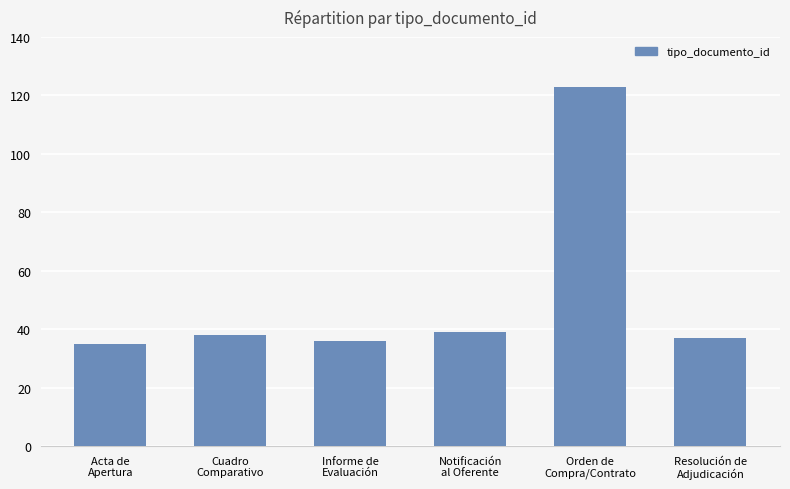

What is the minimum value shown in the chart?

35